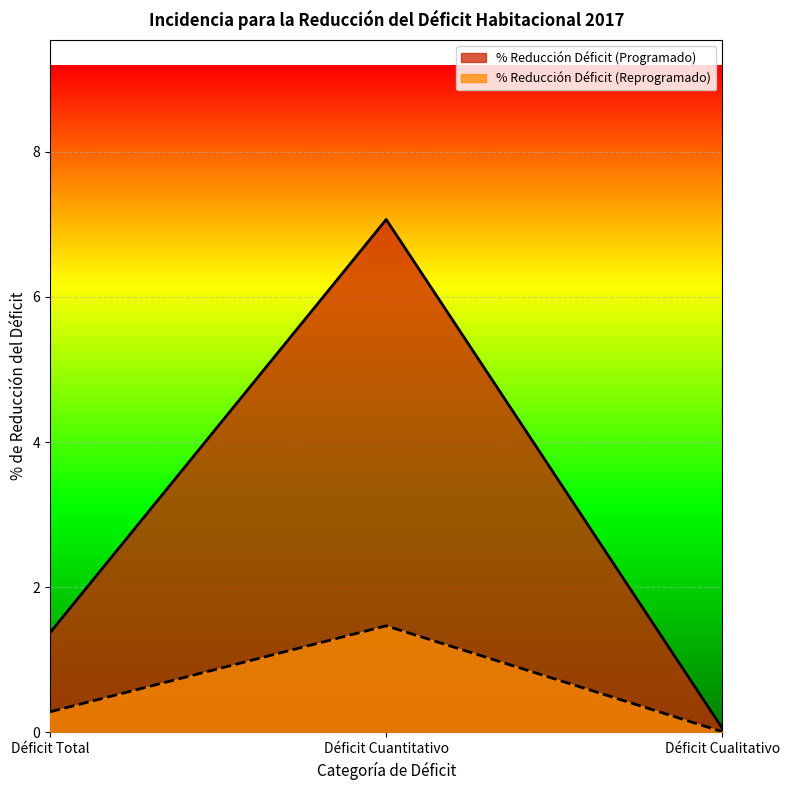

What is the difference between the maximum and minimum values in the % Reducción Déficit (Reprogramado) series?

1.5